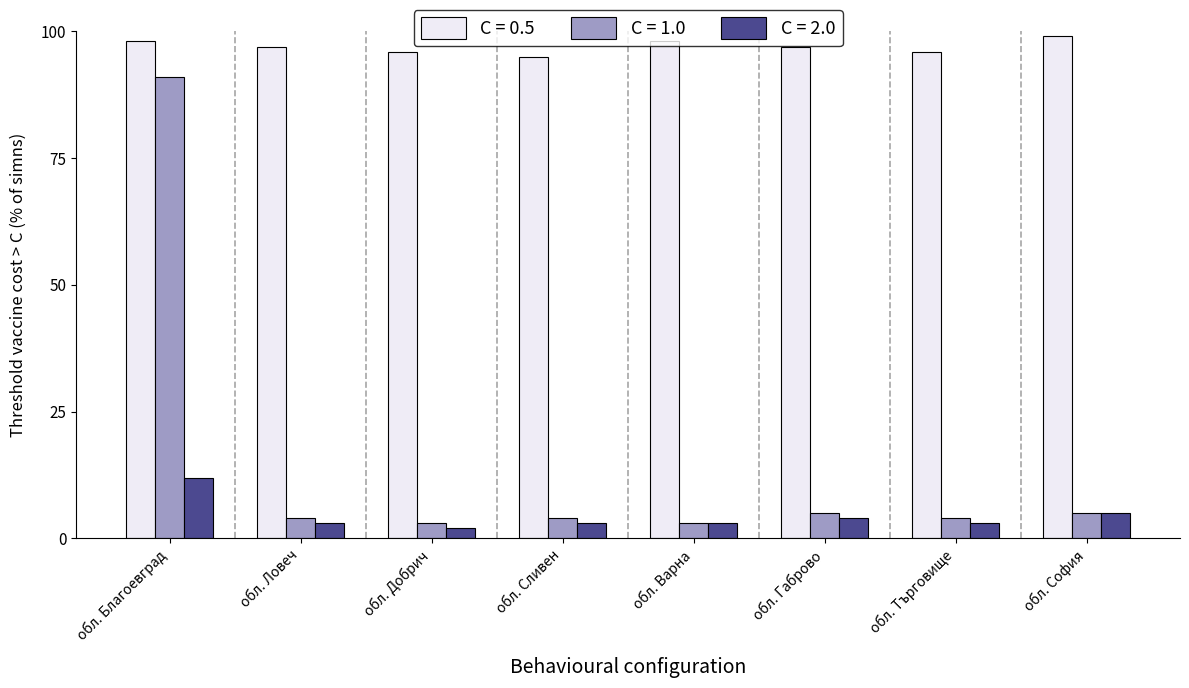

What are all the series names shown in the legend?

C = 0.5, C = 1.0, C = 2.0